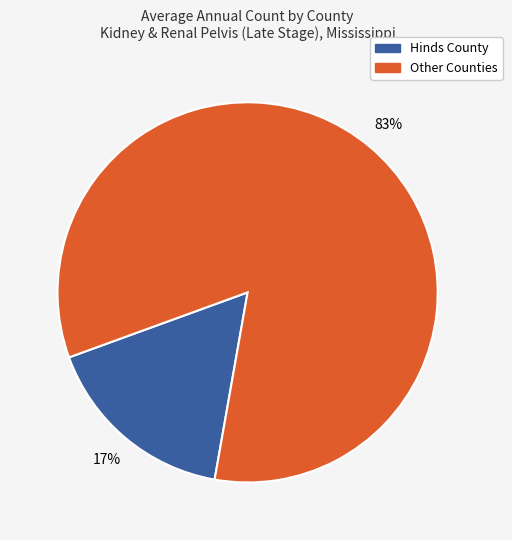

Count the number of slices in the pie.

2